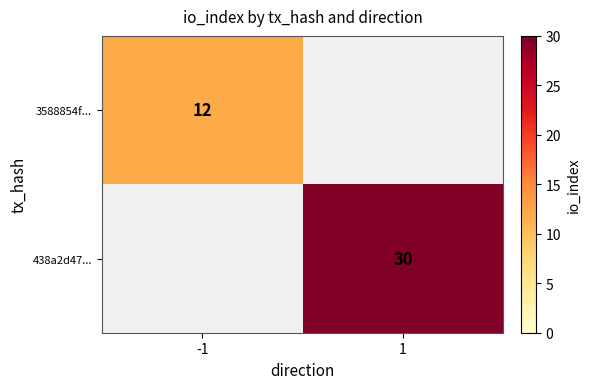

Is it true that 3588854f... equals 12 at -1?

True